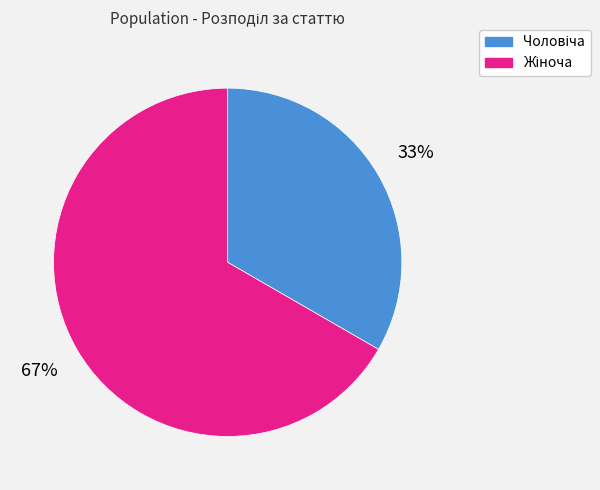

Is there any slice that represents more than half of the pie?

Yes